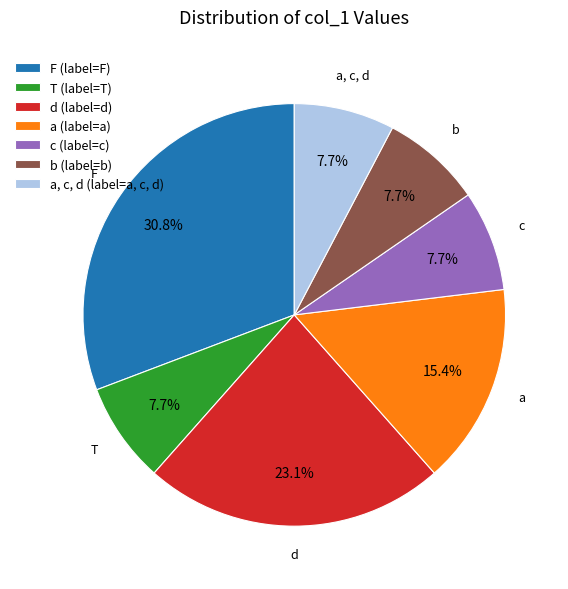

What percentage is the d slice, to the nearest percent?

23%